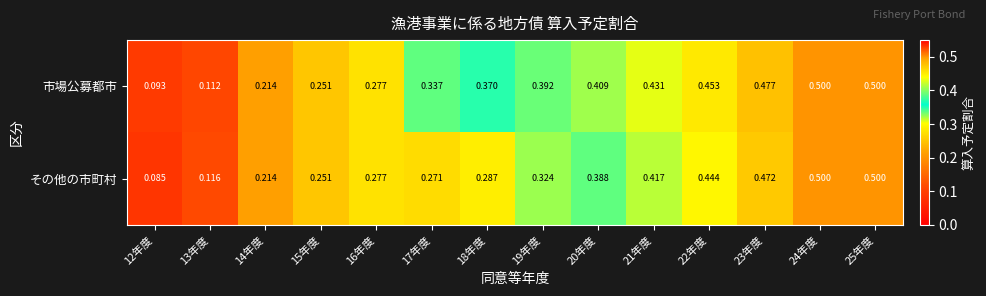

Which series has the largest total across all categories?

市場公募都市